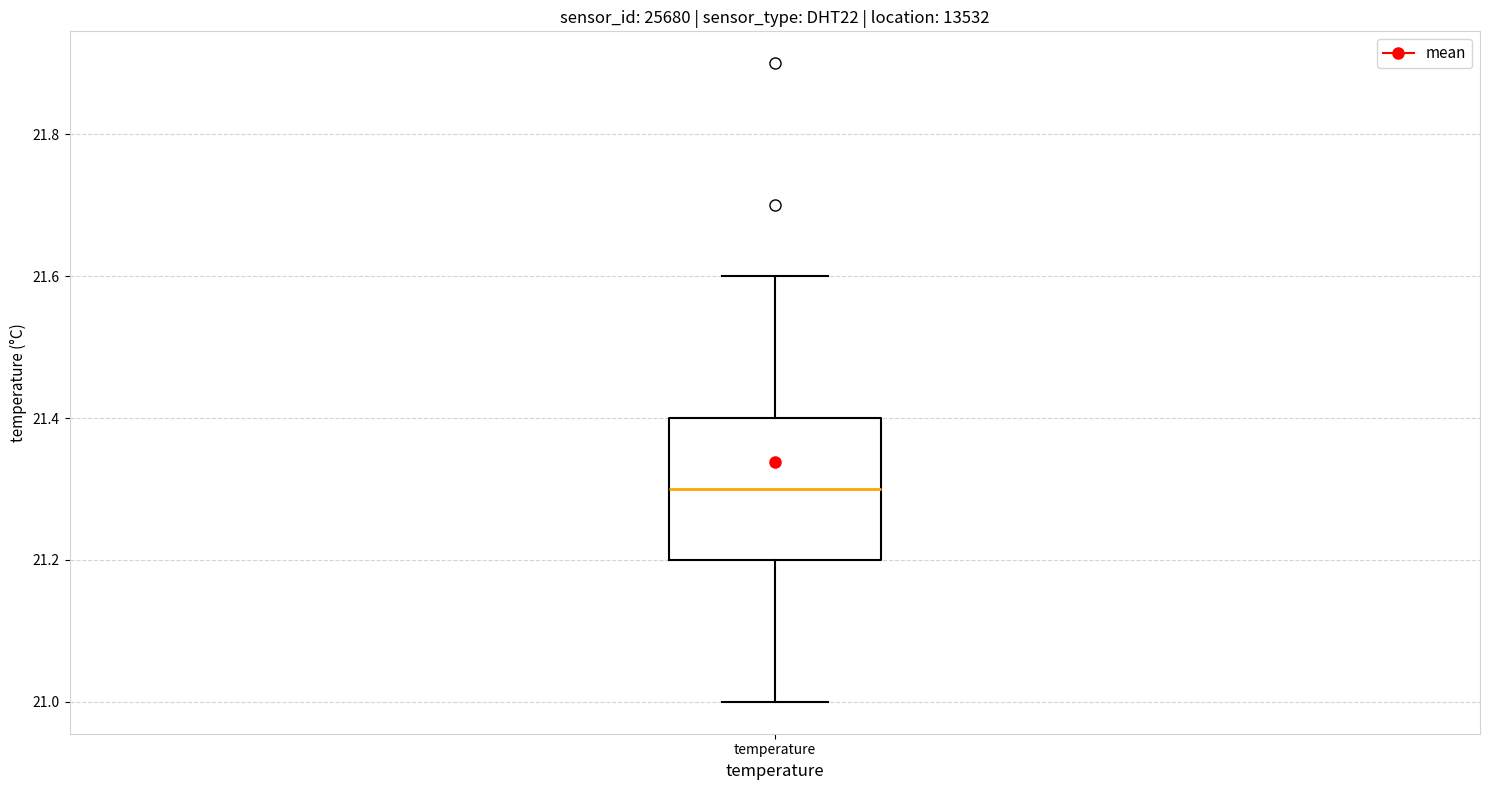

Where is the upper edge of the box for temperature on the y-axis? The values are not printed on the chart, so give them approximately, as read against the axis.

21.4